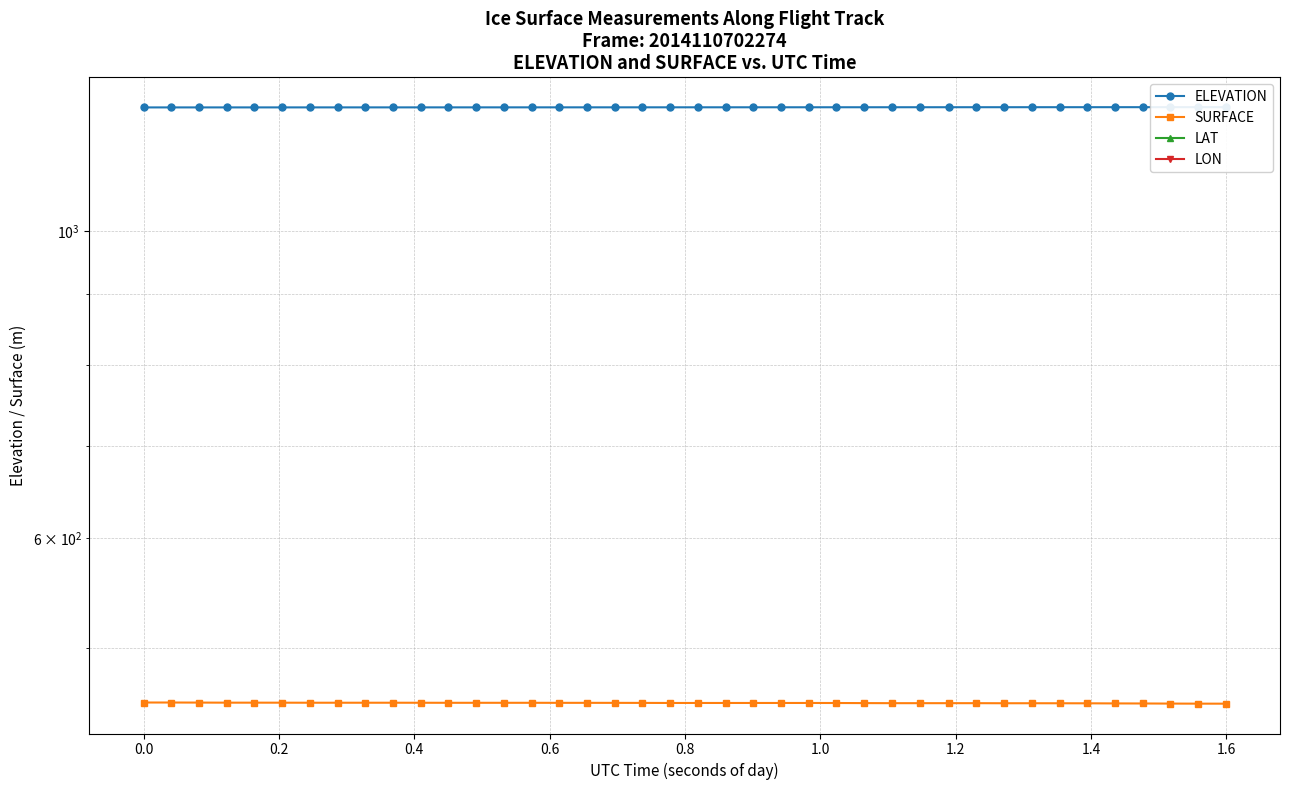

True or false: LON and SURFACE intersect in this chart.

False